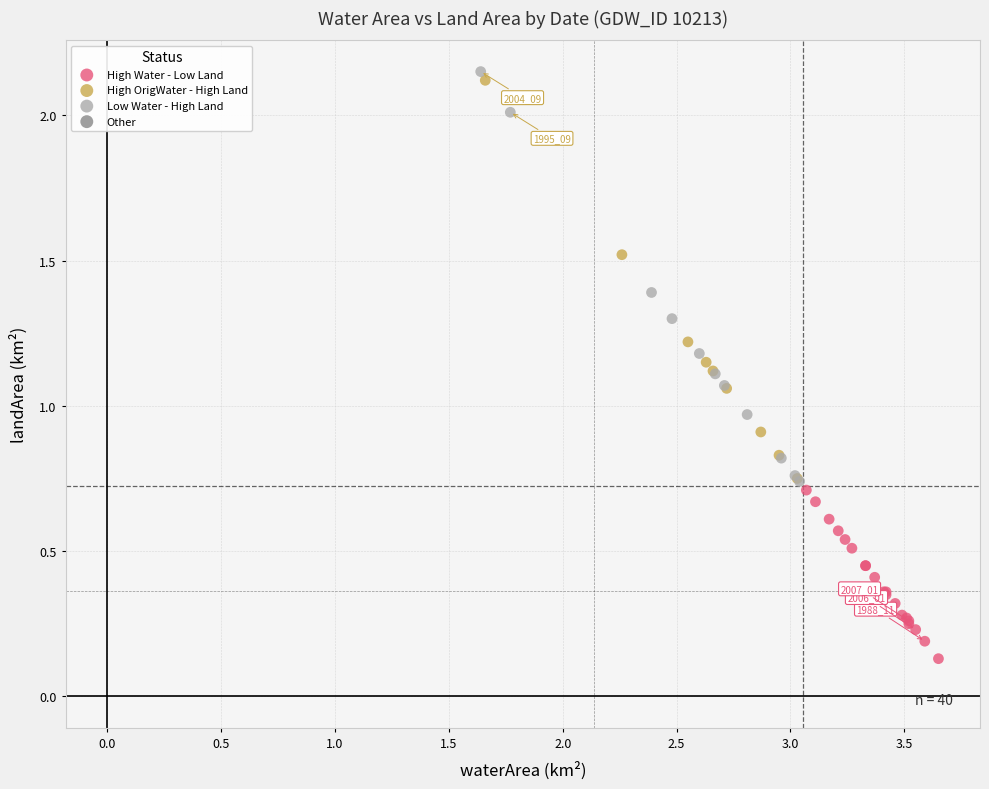

Which series reaches the minimum Y coordinate?

High Water - Low Land